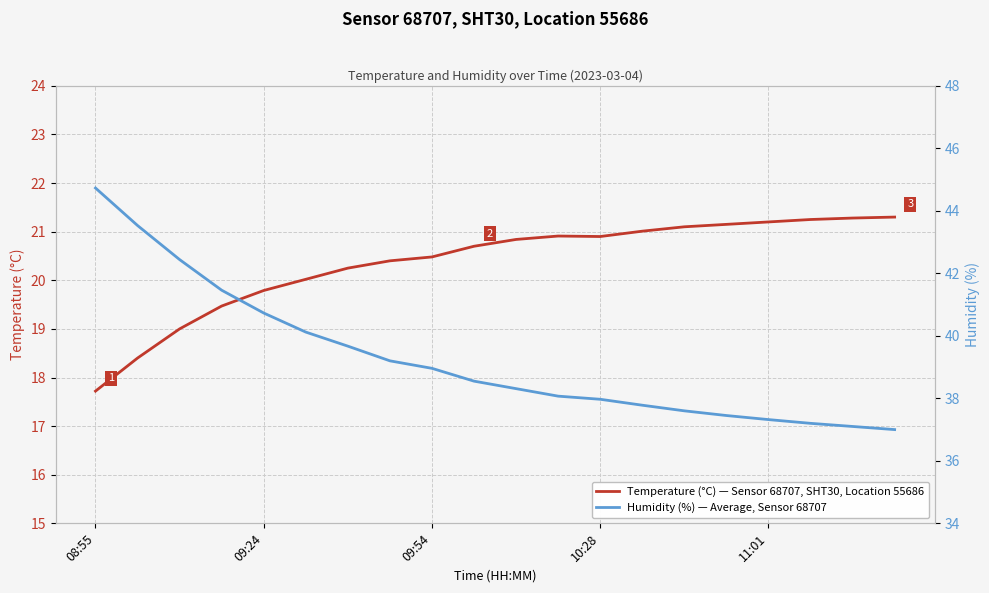

What is the total value across all series at 6?

59.9